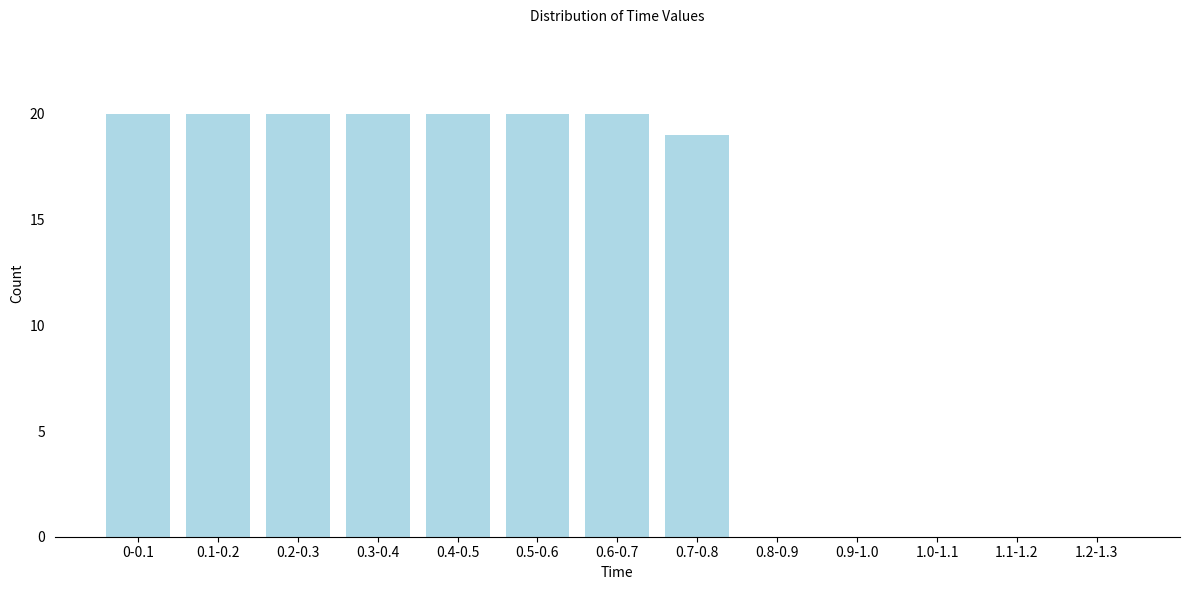

Reading left to right, what are all the values shown in this chart?

0-0.1=20	0.1-0.2=20	0.2-0.3=20	0.3-0.4=20	0.4-0.5=20	0.5-0.6=20	0.6-0.7=20	0.7-0.8=19	0.8-0.9=0	0.9-1.0=0	1.0-1.1=0	1.1-1.2=0	1.2-1.3=0